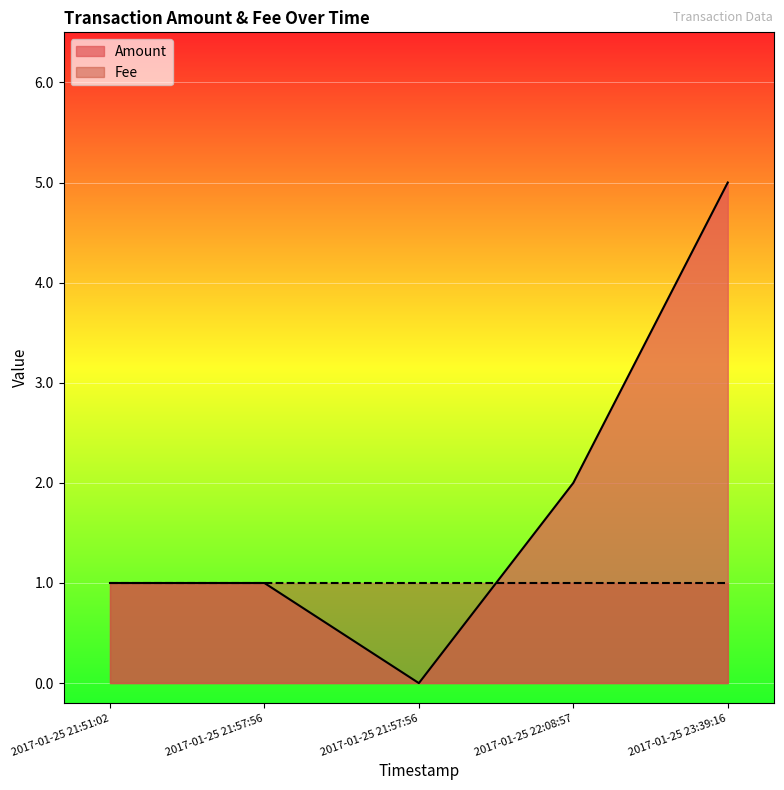

List the labels in order of value, smallest first.

2017-01-25 21:57:56, 2017-01-25 21:51:02, 2017-01-25 21:57:56, 2017-01-25 22:08:57, 2017-01-25 23:39:16